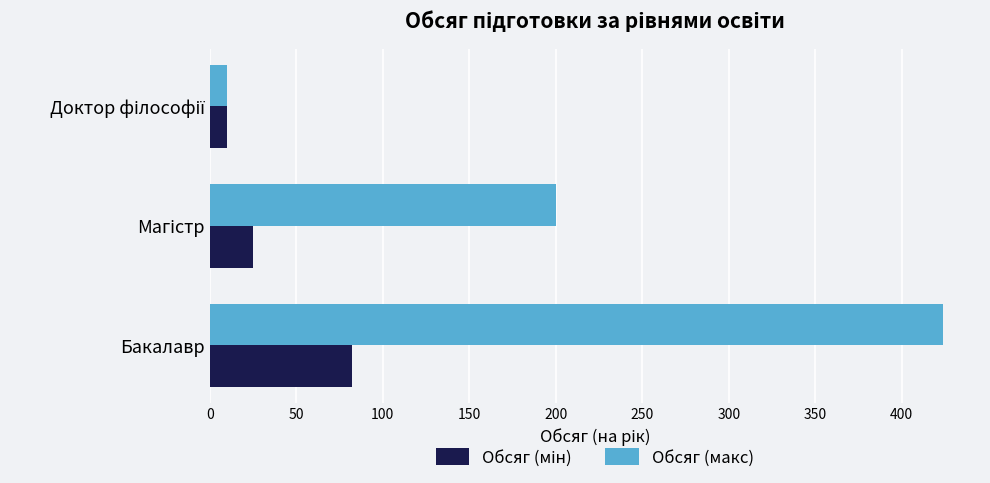

Is it true that Обсяг (макс) equals 424 at Бакалавр?

True